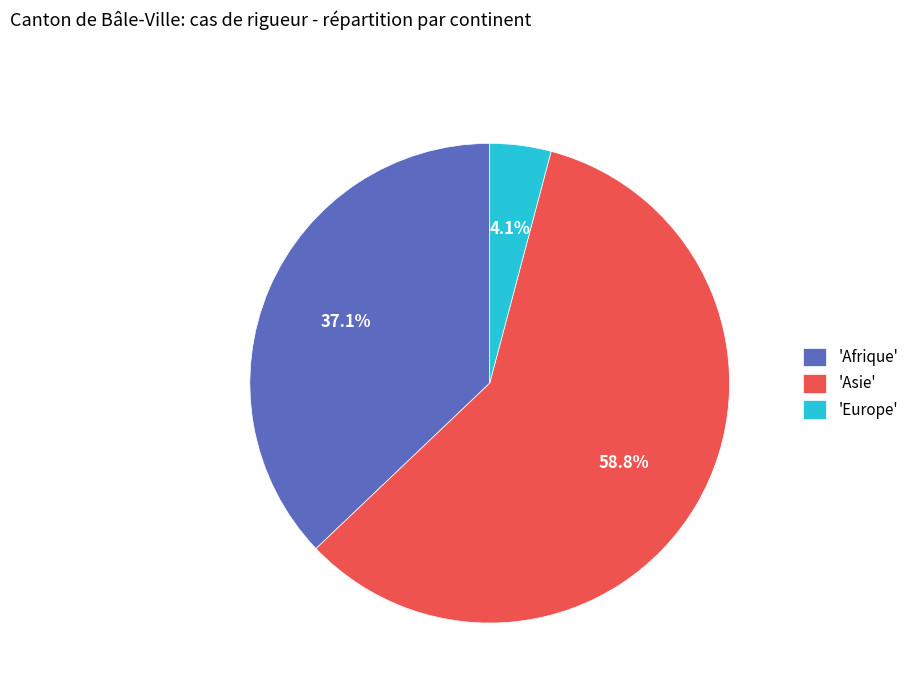

What portion of the pie excludes 'Europe'?

95.9%